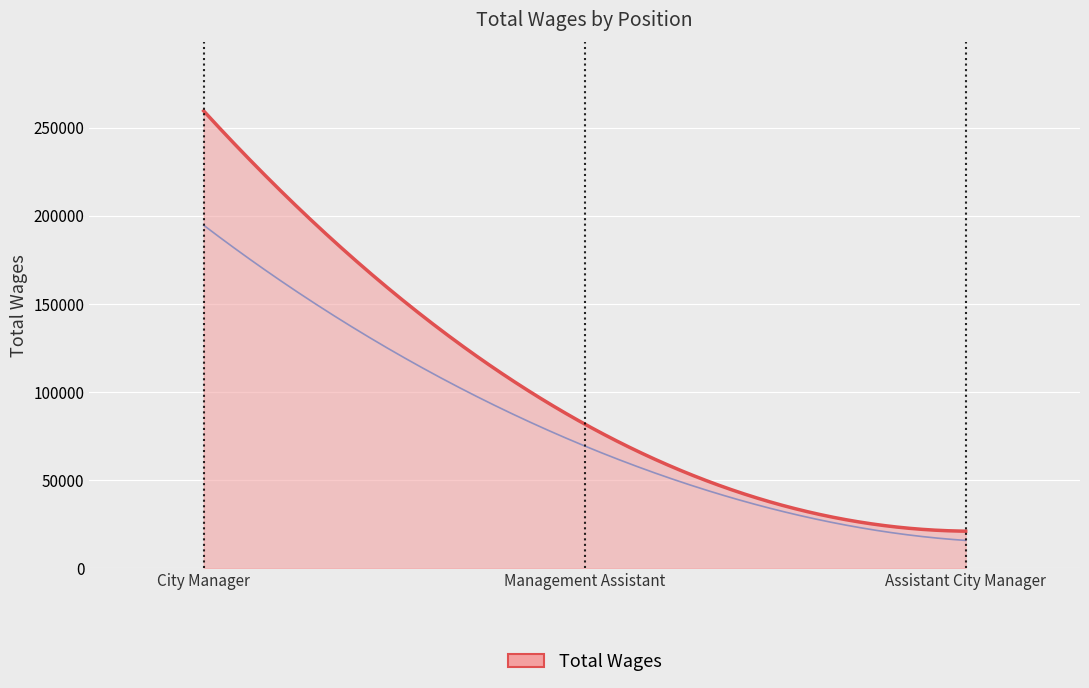

Where does the data first go above 81771?

City Manager